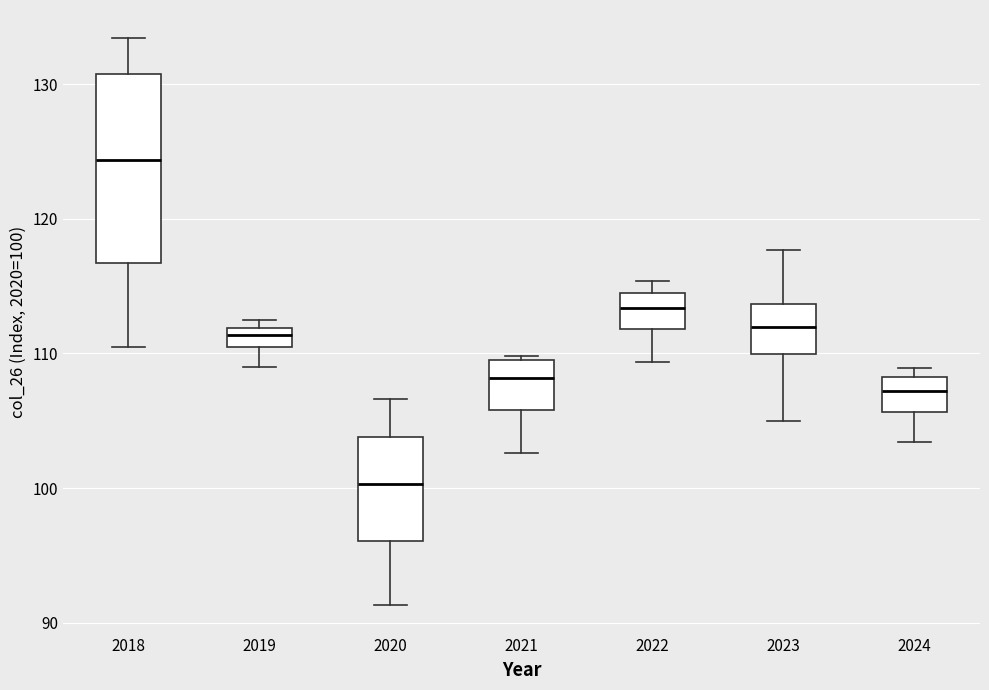

Where is the upper edge of the box at x = 2019 on the y-axis? The values are not printed on the chart, so give them approximately, as read against the axis.

112